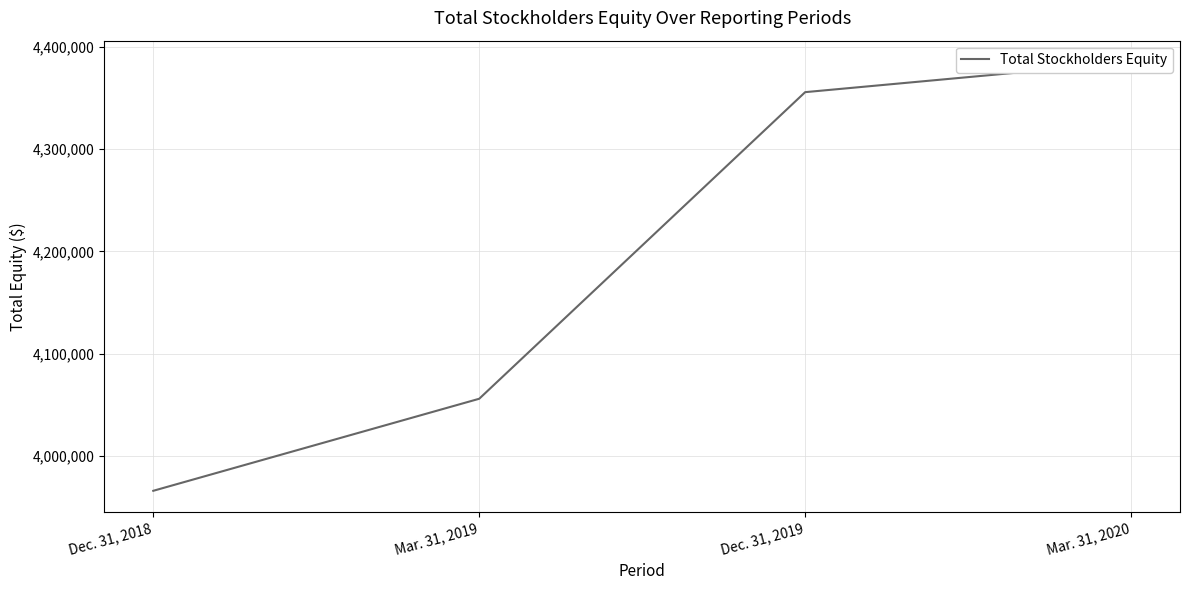

True or false: the data shows 4385128 at Mar. 31, 2020.

True